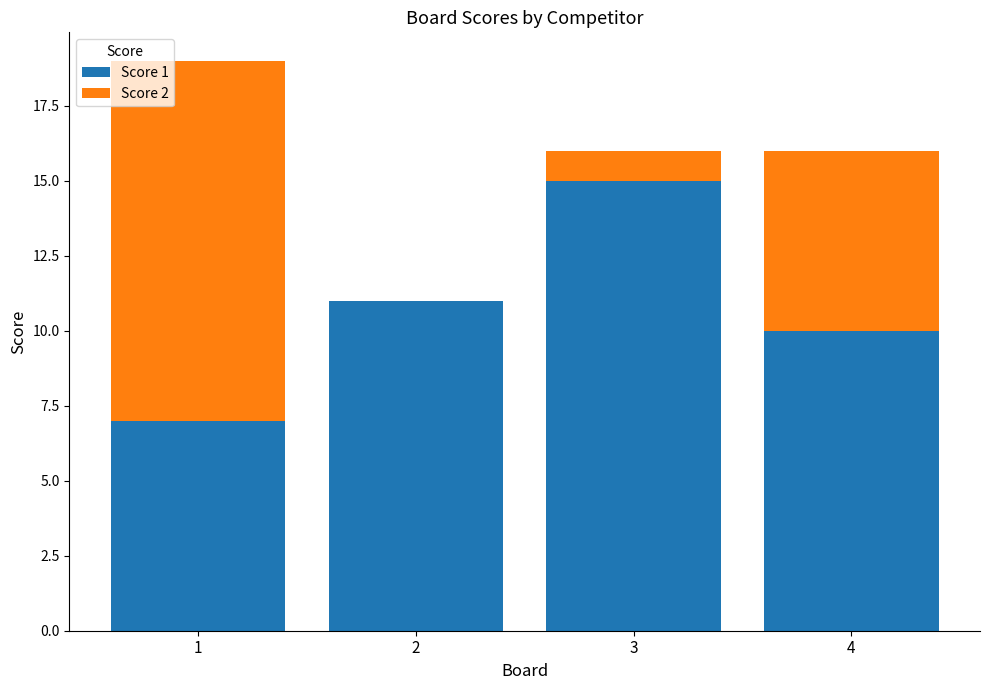

Does the chart contain stacked bars?

Yes